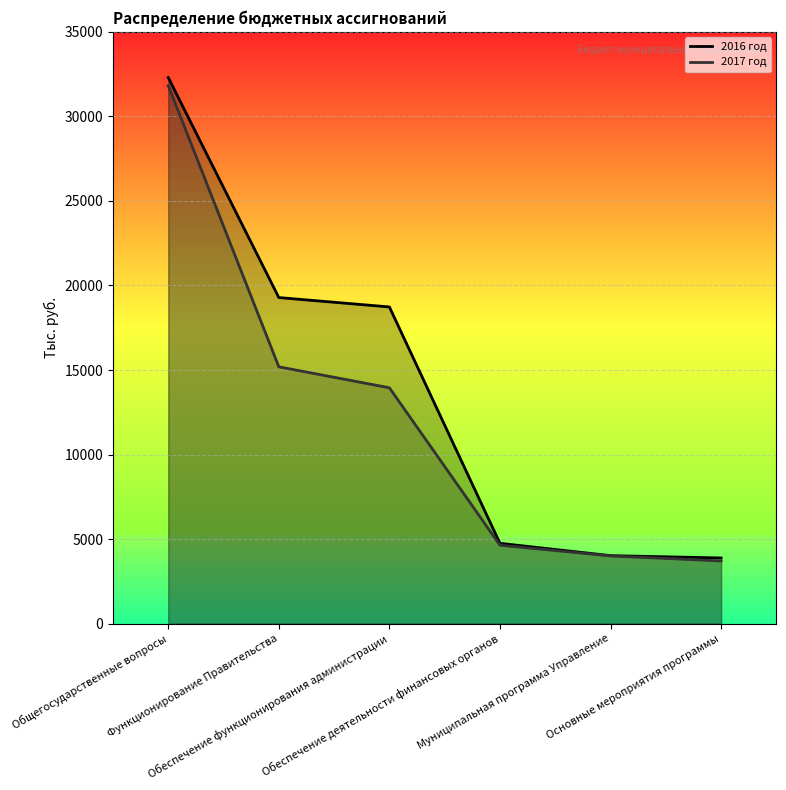

What is the label of the 2nd point from the left?

Функционирование Правительства